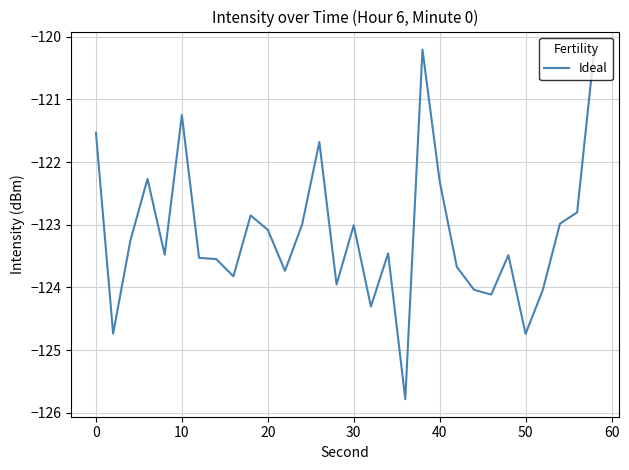

What is the difference between the maximum and second lowest values?

4.5